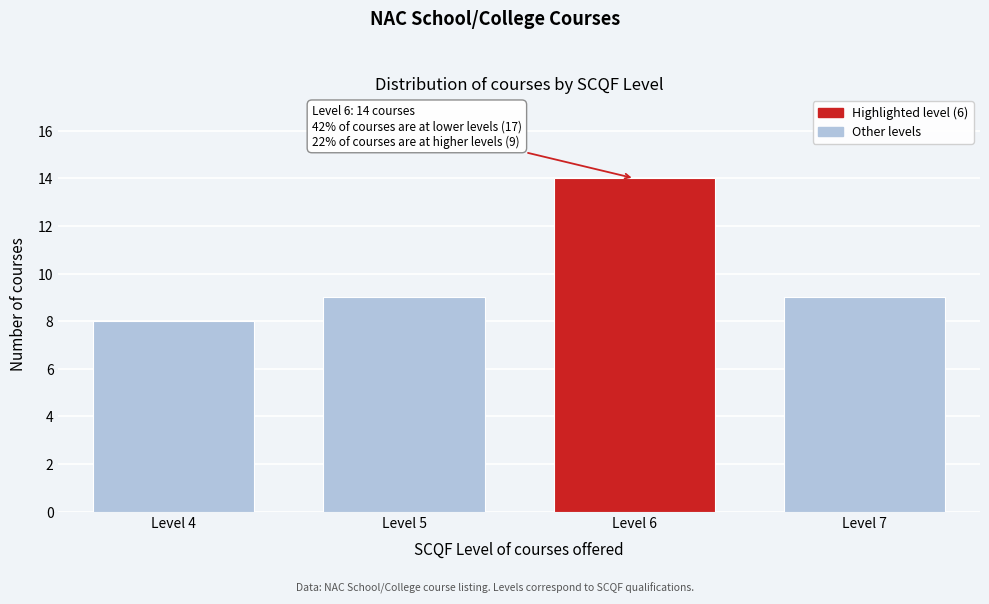

Reading left to right, transcribe all the data shown in this chart.

8	9	14	9